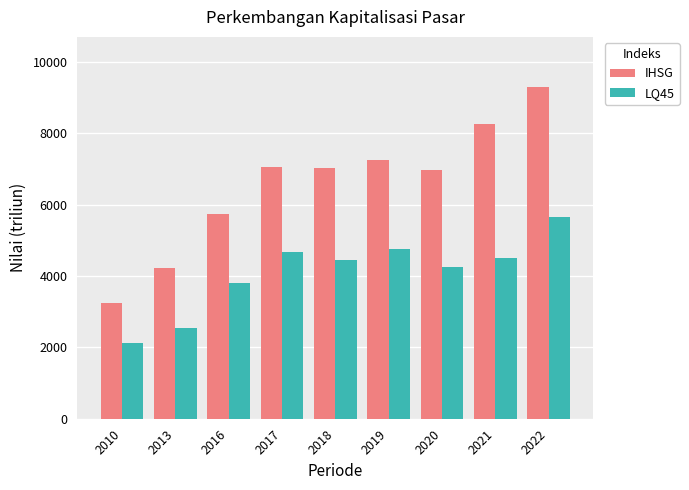

What is the spread (max minus min) of values at 2019?

2505.4